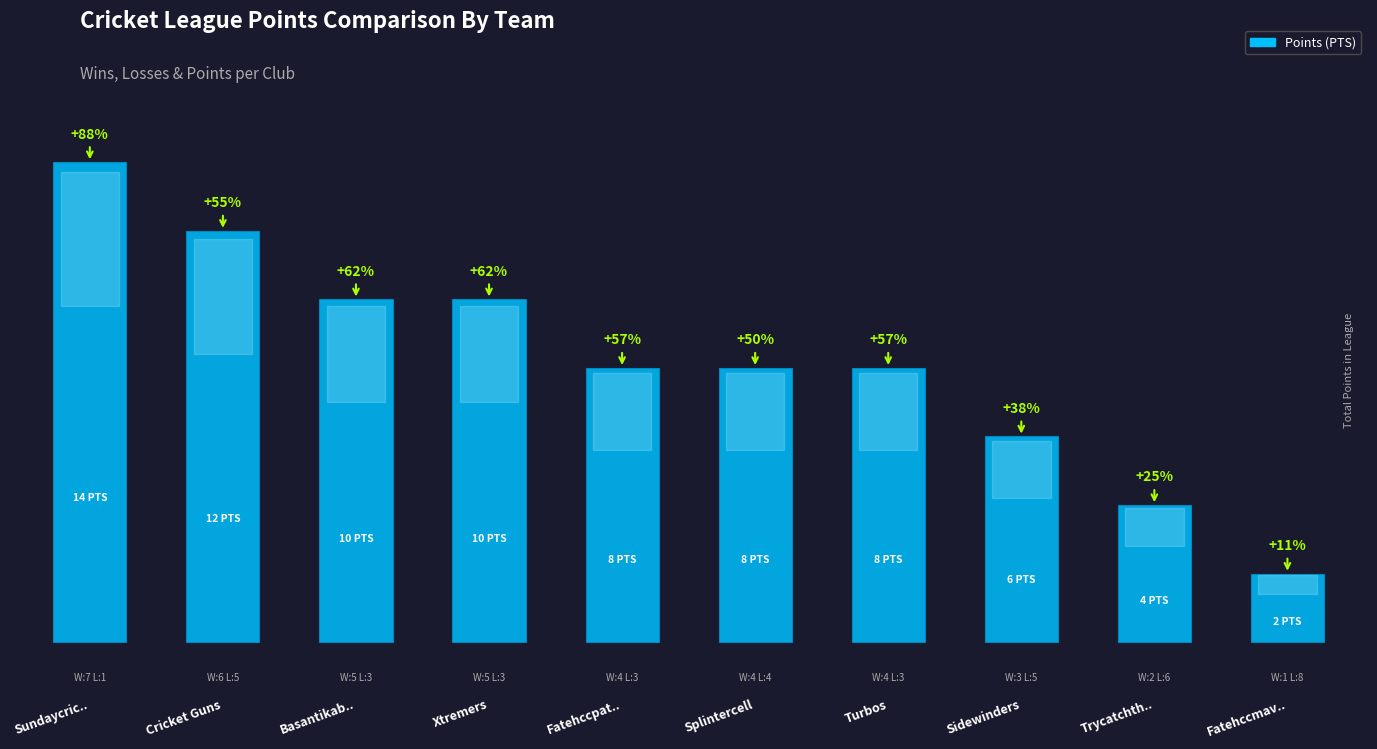

What is the value of the 4th bar from the left?

10